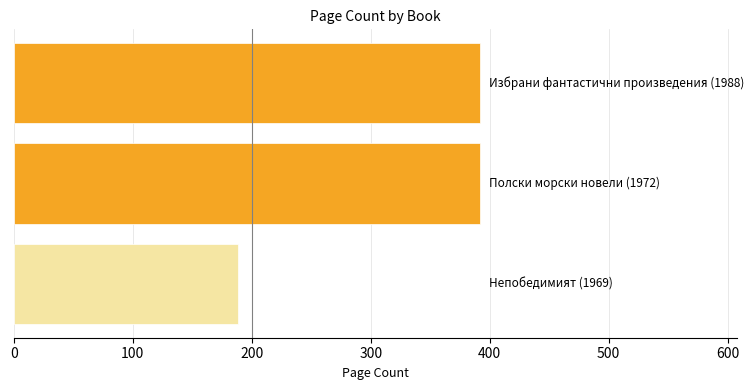

Reading top to bottom, extract all data points from this chart.

392	392	188